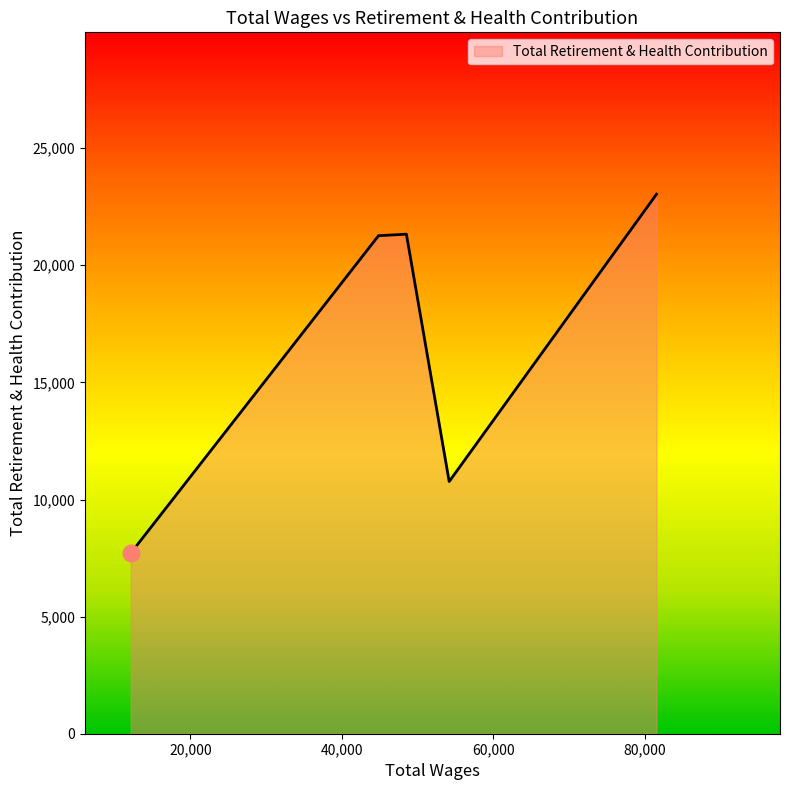

How many categories are shown in the chart?

5